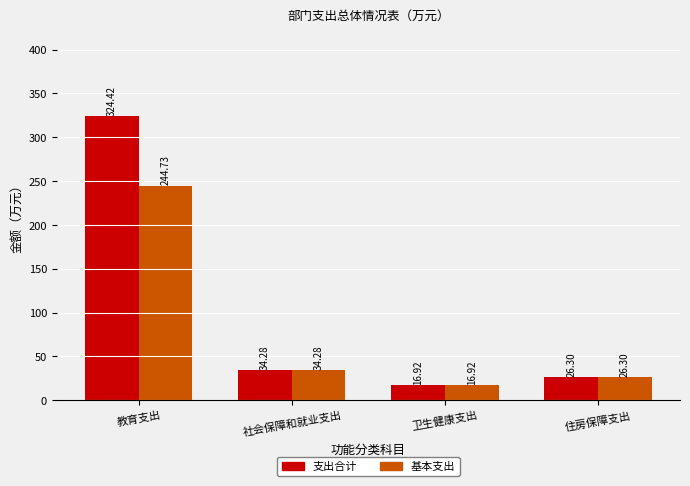

At which category is the sum across all series the highest?

教育支出